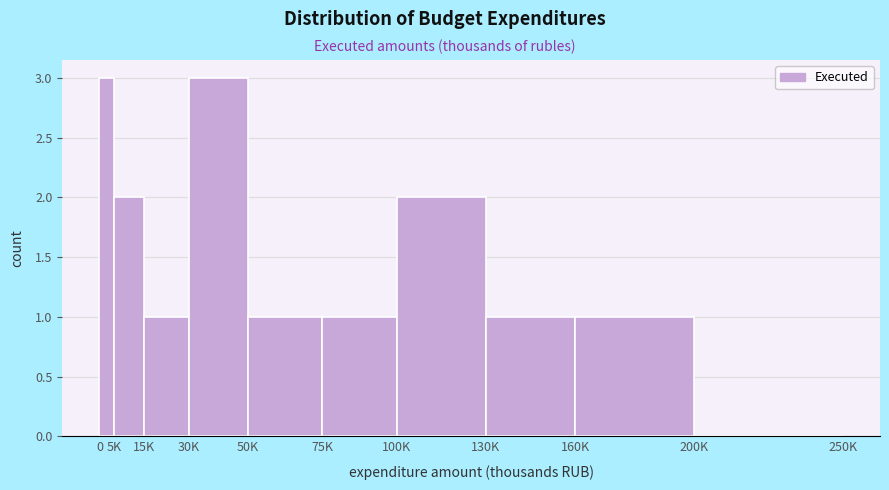

Reading left to right, transcribe all the data shown in this chart.

0=3	5K=2	15K=1	30K=3	50K=1	75K=1	100K=2	130K=1	160K=1	200K=0